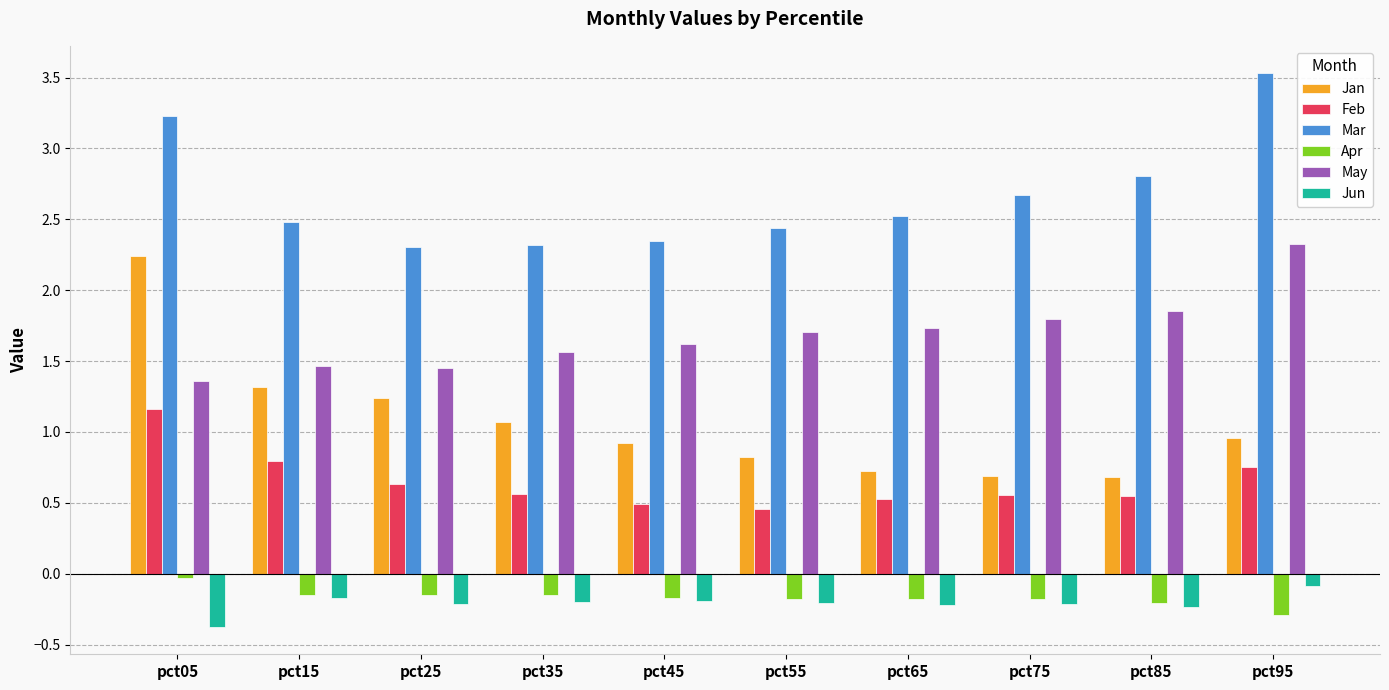

Which category has the lowest value in the Apr series?

pct95